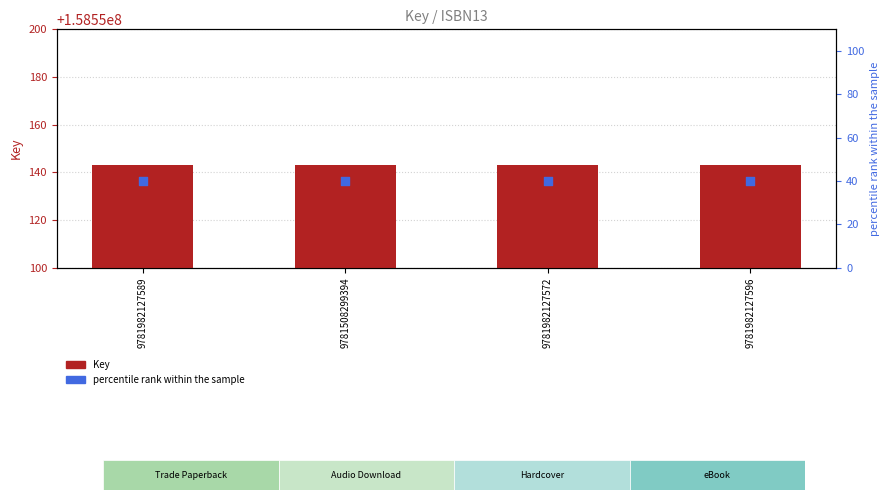

Is the value of percentile rank within the sample at 9781982127596 greater than the value of Key at 9781982127572?

No